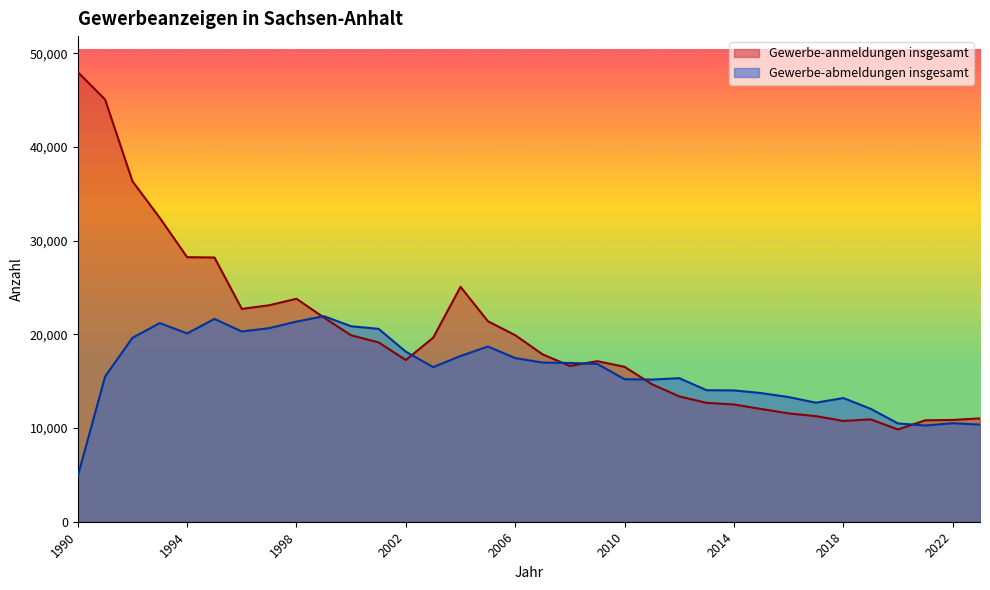

In Gewerbe-anmeldungen insgesamt, how many points are lower than both neighbors (excluding endpoints)?

5